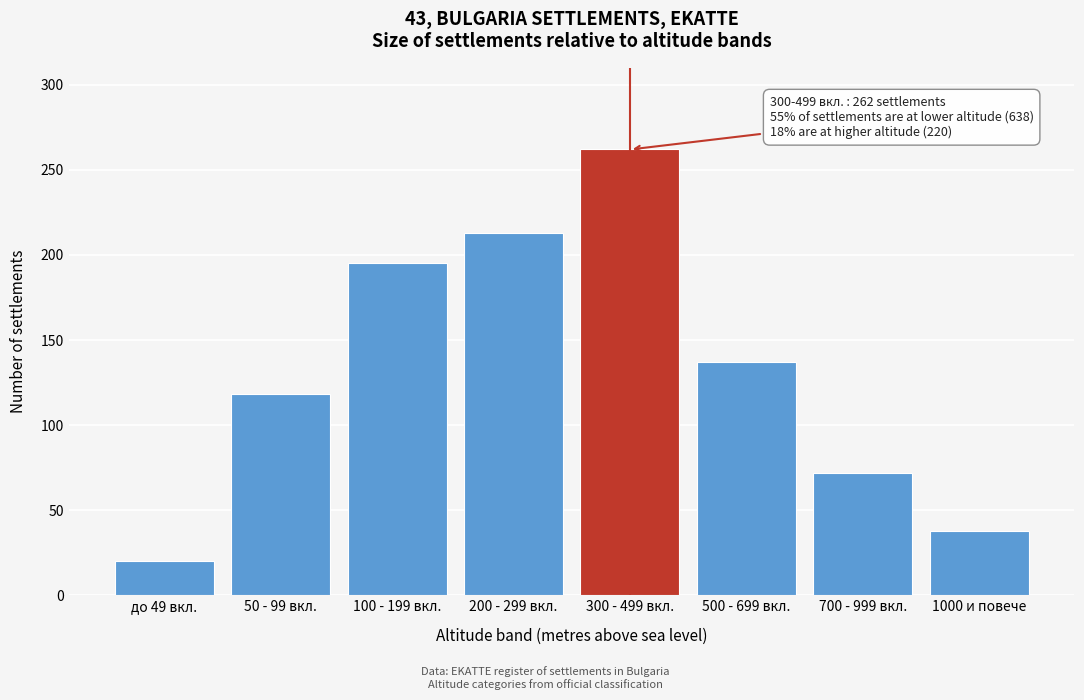

Reading left to right, list all the values displayed in this chart.

до 49 вкл.=20	50 - 99 вкл.=118	100 - 199 вкл.=195	200 - 299 вкл.=213	300 - 499 вкл.=262	500 - 699 вкл.=137	700 - 999 вкл.=72	1000 и повече=38